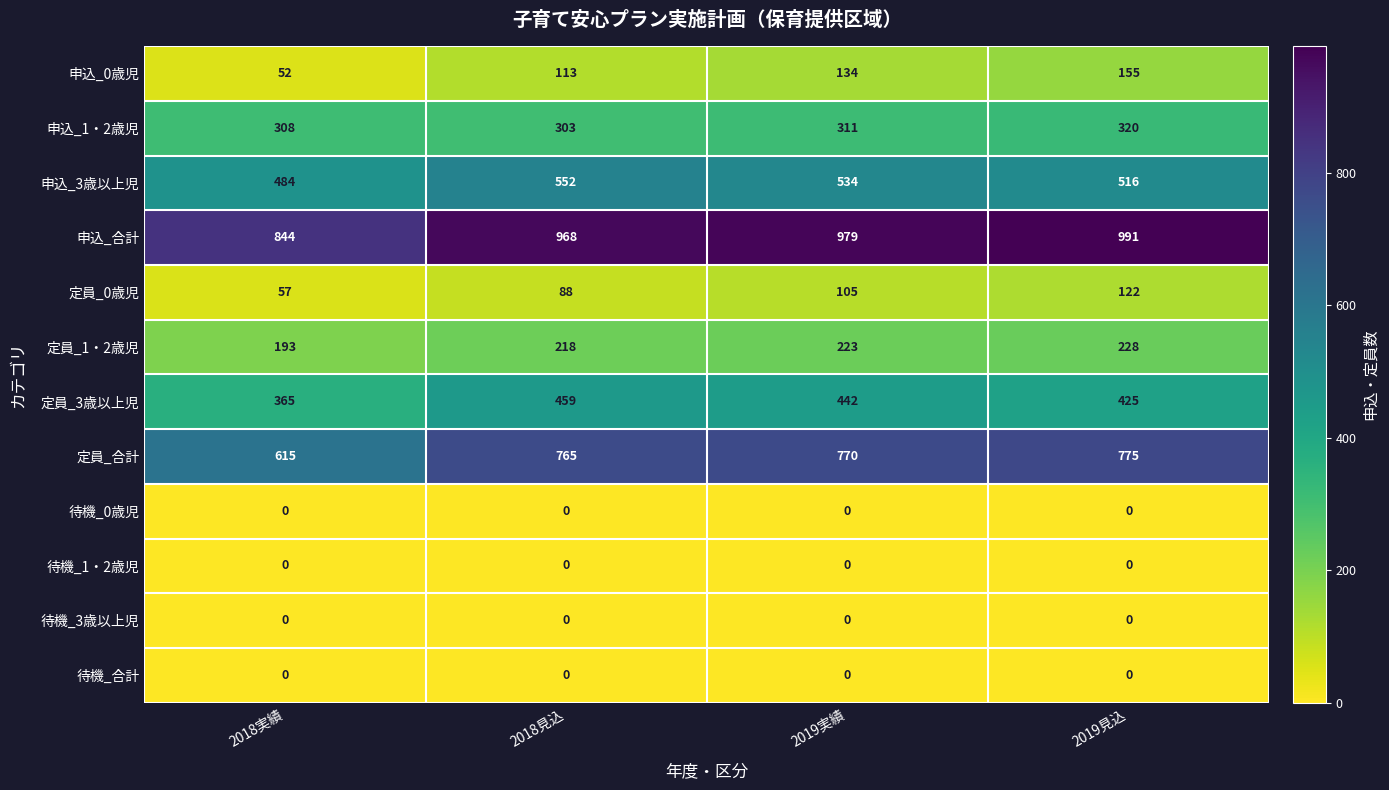

What is the sum of the 申込_0歳児 values at 2019実績 and 2018見込?

247